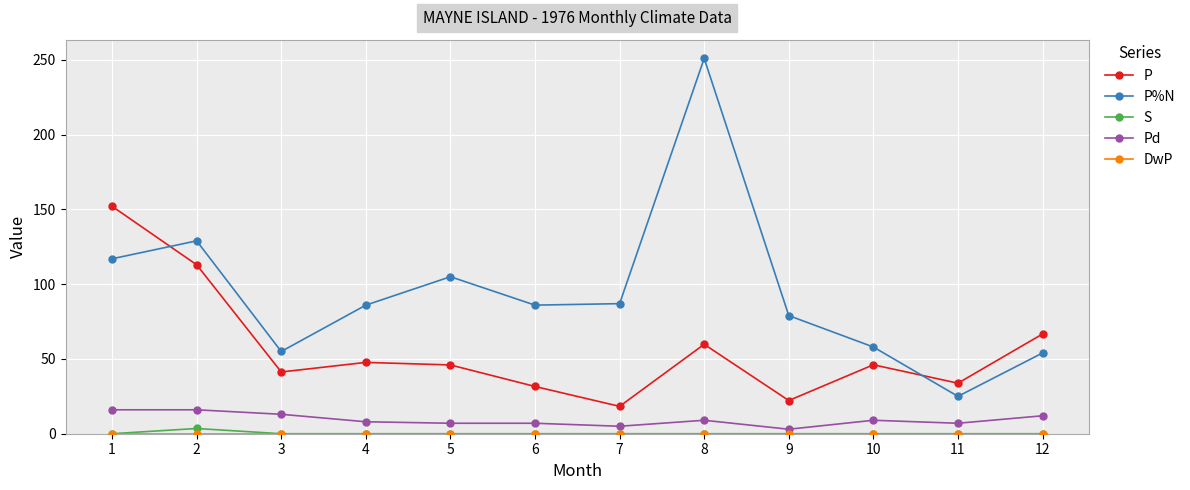

How many interior local valleys does the P series have?

4